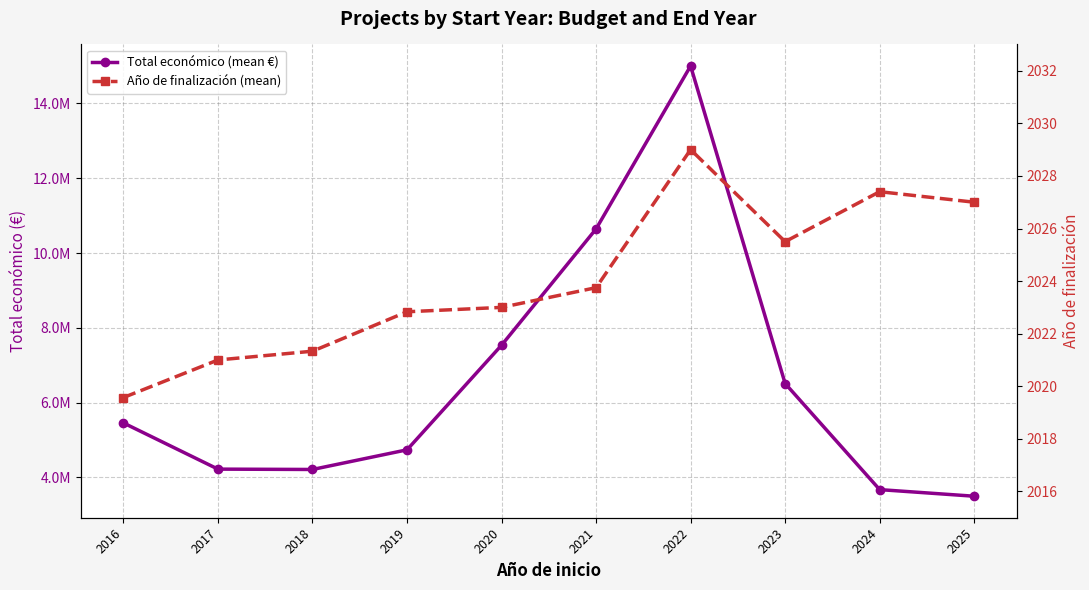

Reading left to right, extract all data points from this chart.

Total económico (mean €): 5458197.1	4223336.0	4213977.8	4739488.0	7536303.0	10645541.2	15002553.0	6512602.5	3675586.0	3499019.0
Año de finalización (mean): 2019.6	2021.0	2021.3	2022.8	2023.0	2023.8	2029.0	2025.5	2027.4	2027.0